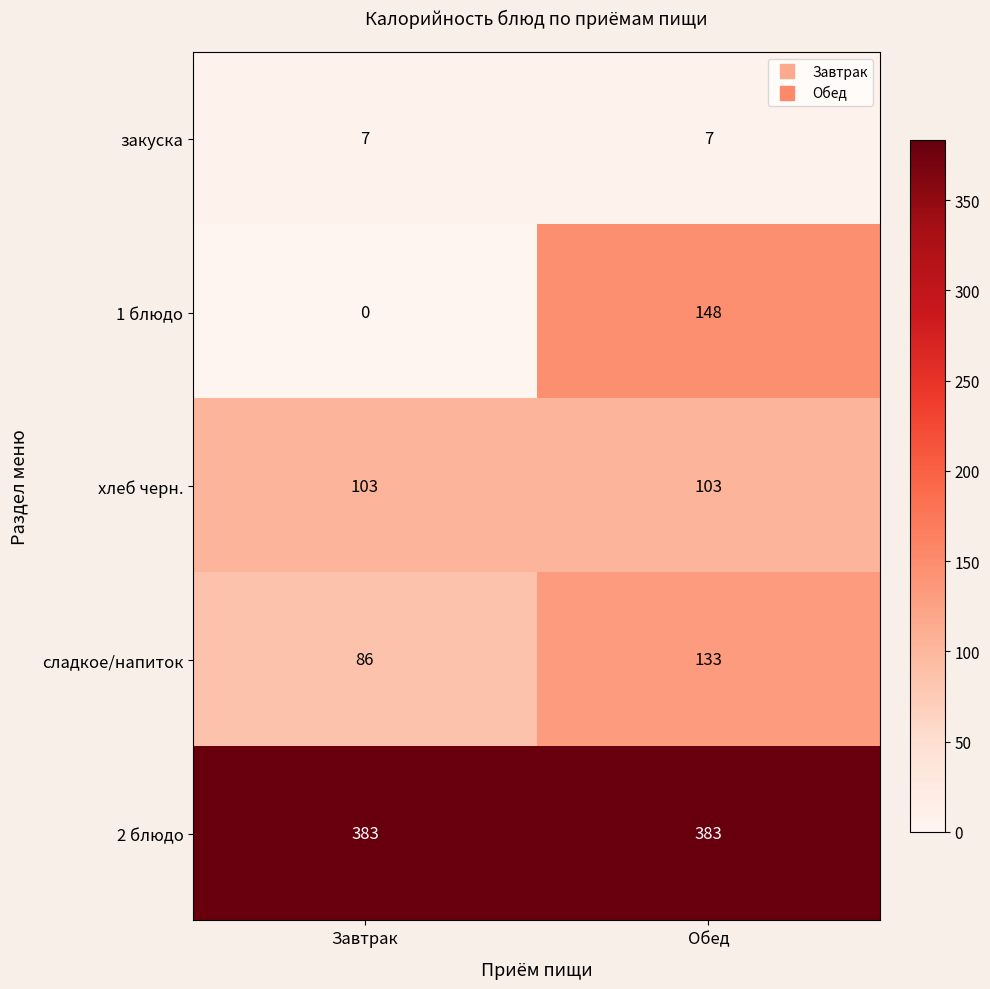

Is it true that закуска equals 7 at Обед?

True